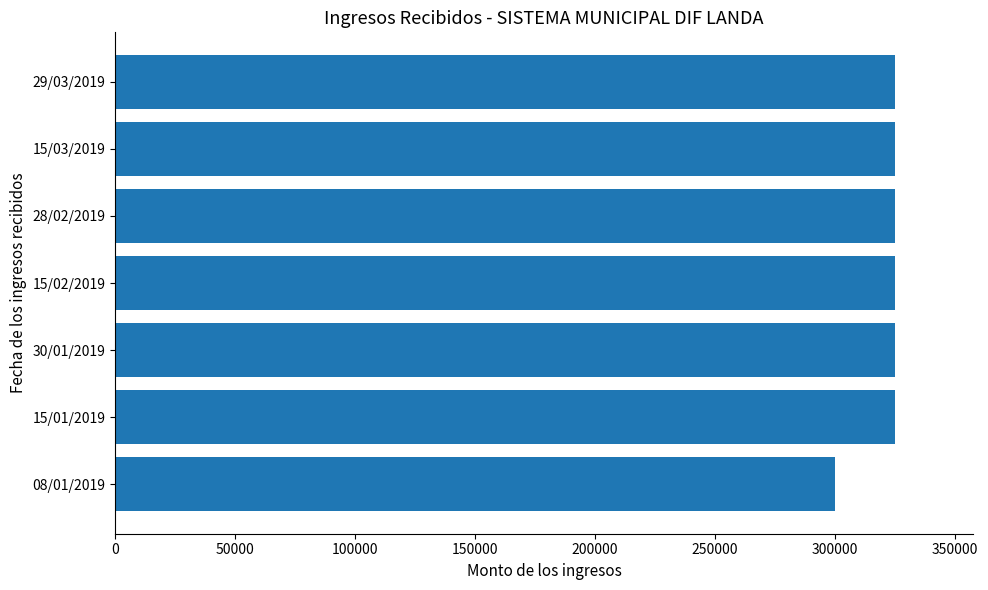

The value at 28/02/2019 is 325000. True or false?

True